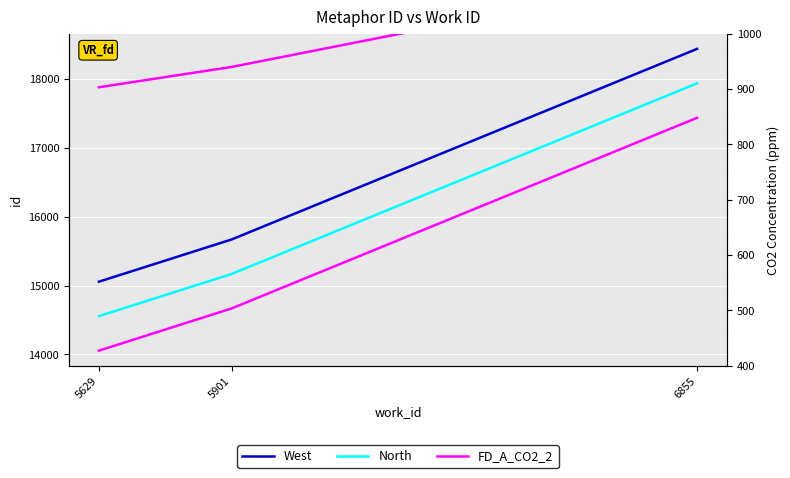

What is the maximum value for FD_A_CO2_2?

1105.9